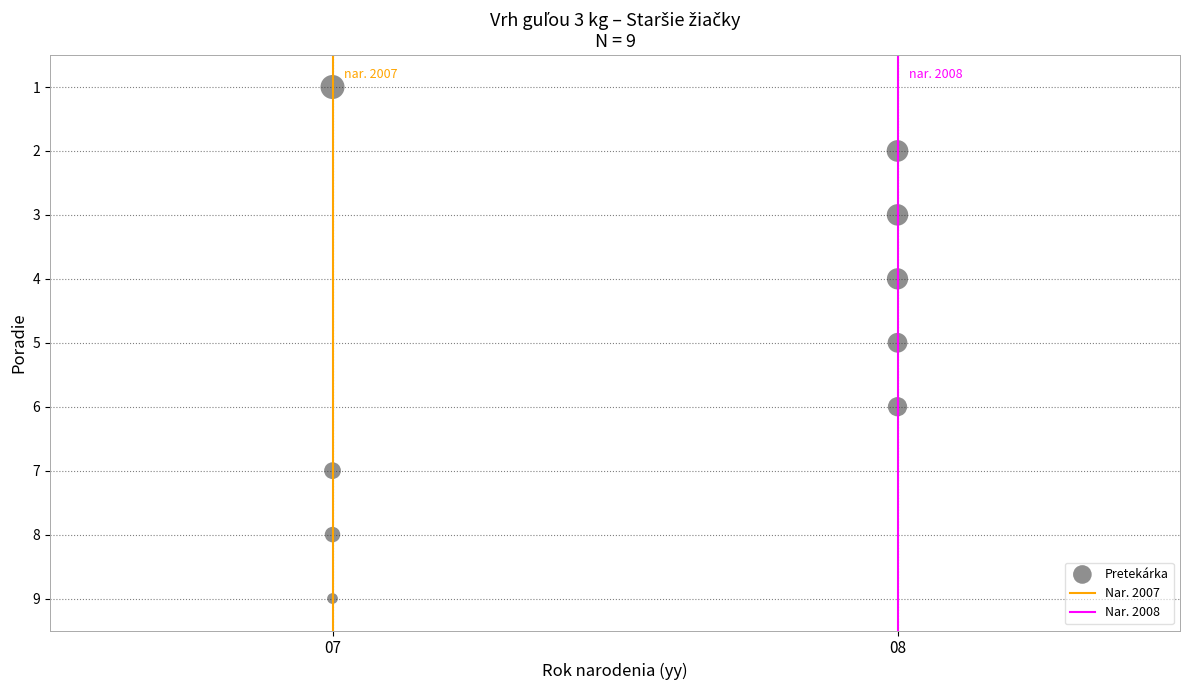

What is the range of Y values (max minus min)?

8